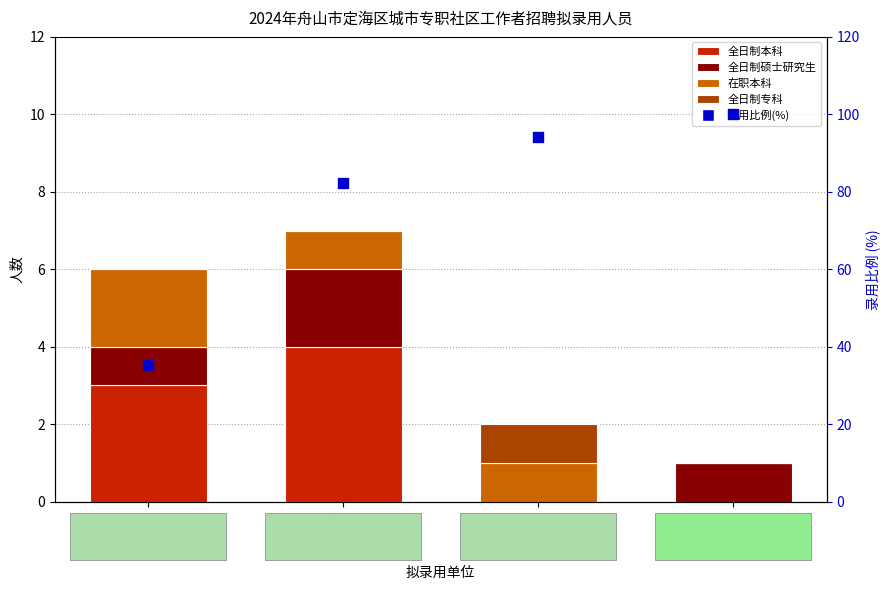

What is the total value across all series at 城东街道?

41.3